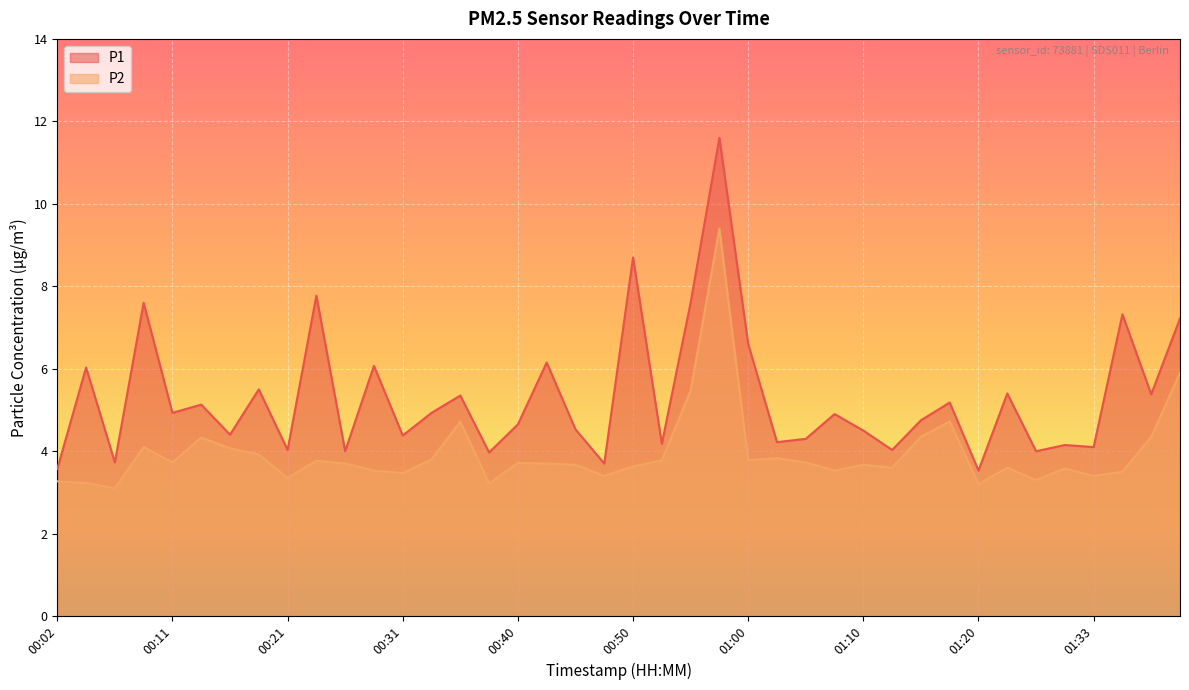

List the series in order of their overall mean, lowest first.

P2, P1